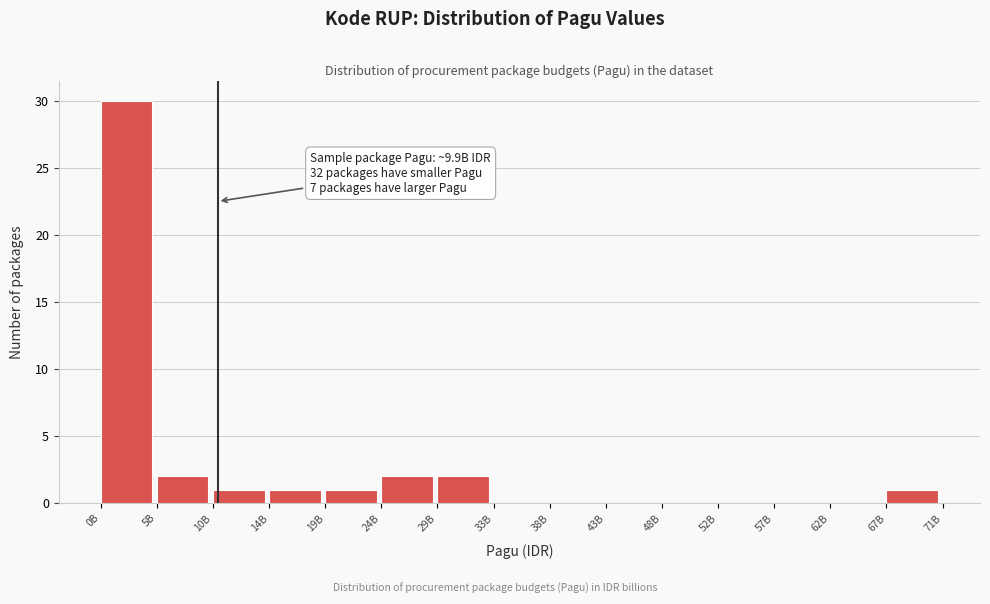

Reading right to left, list all the values displayed in this chart.

67B=1	62B=0	57B=0	52B=0	48B=0	43B=0	38B=0	33B=0	29B=2	24B=2	19B=1	14B=1	10B=1	5B=2	0B=30